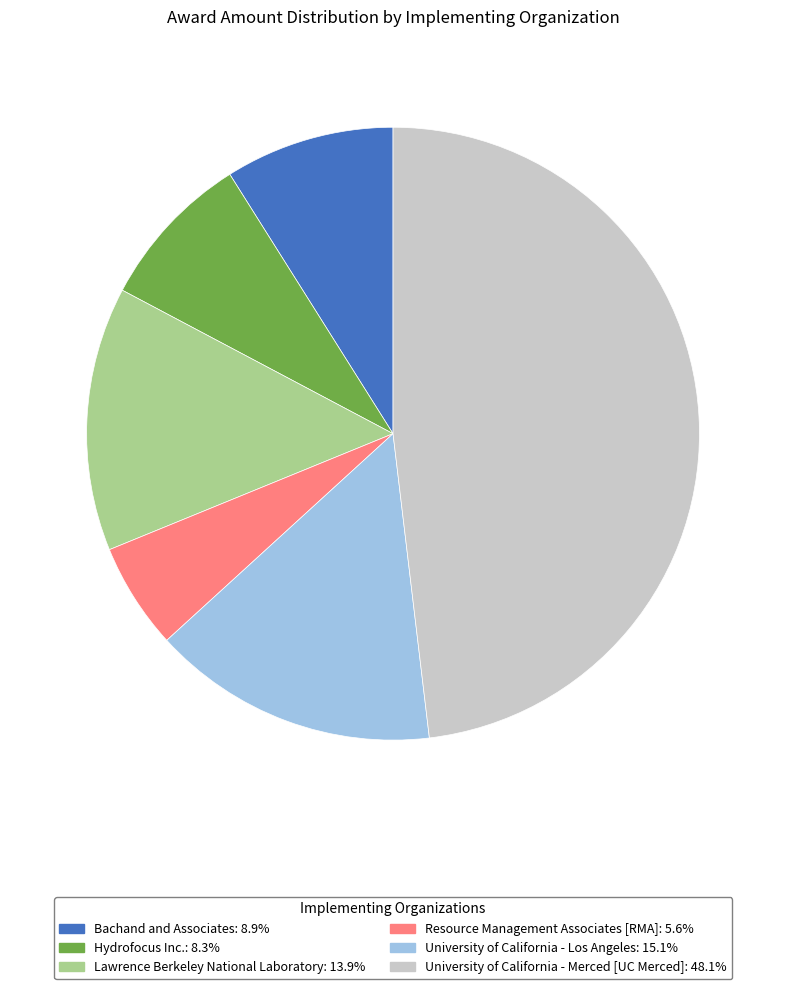

Rank the categories by value from lowest to highest.

Resource Management Associates [RMA], Hydrofocus Inc., Bachand and Associates, Lawrence Berkeley National Laboratory, University of California - Los Angeles, University of California - Merced [UC Merced]